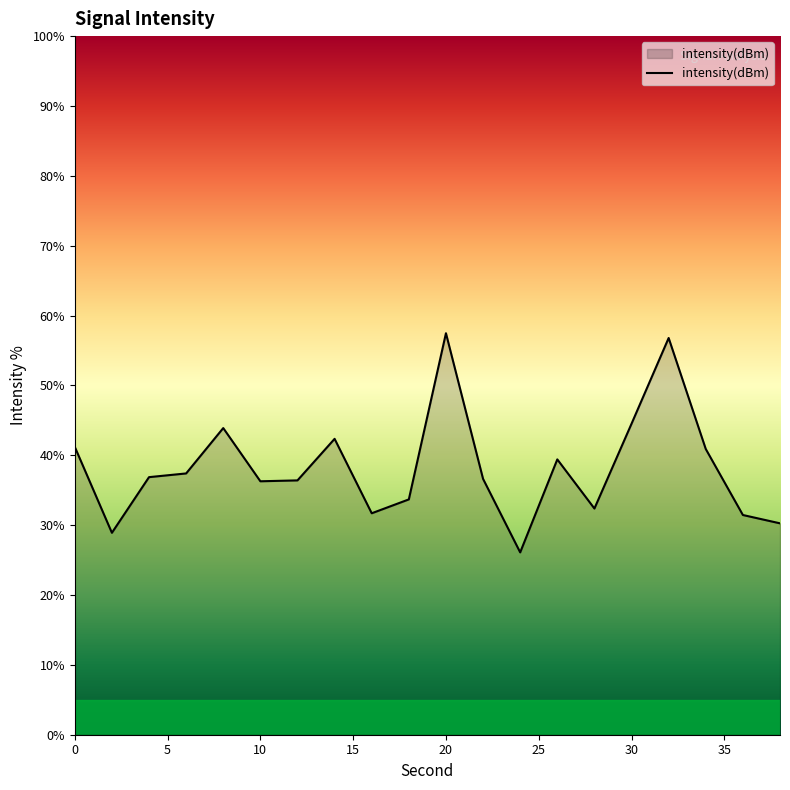

What is the difference between the maximum and second lowest values?

28.6